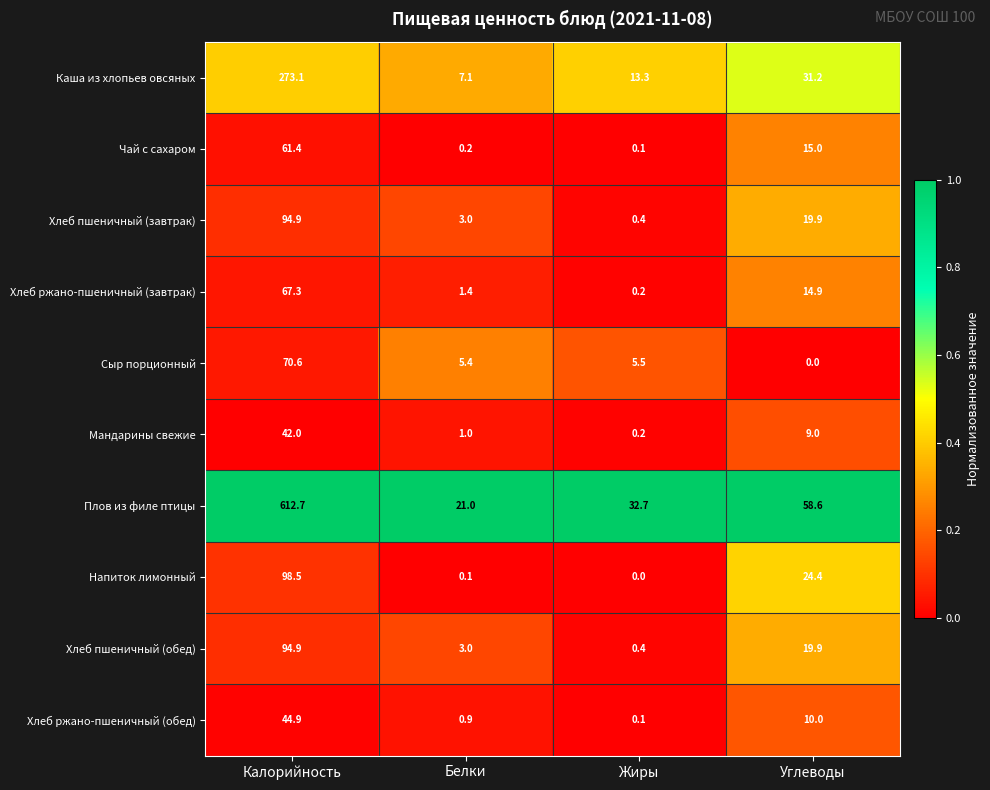

Rank the categories by Плов из филе птицы value from lowest to highest.

Белки, Жиры, Углеводы, Калорийность